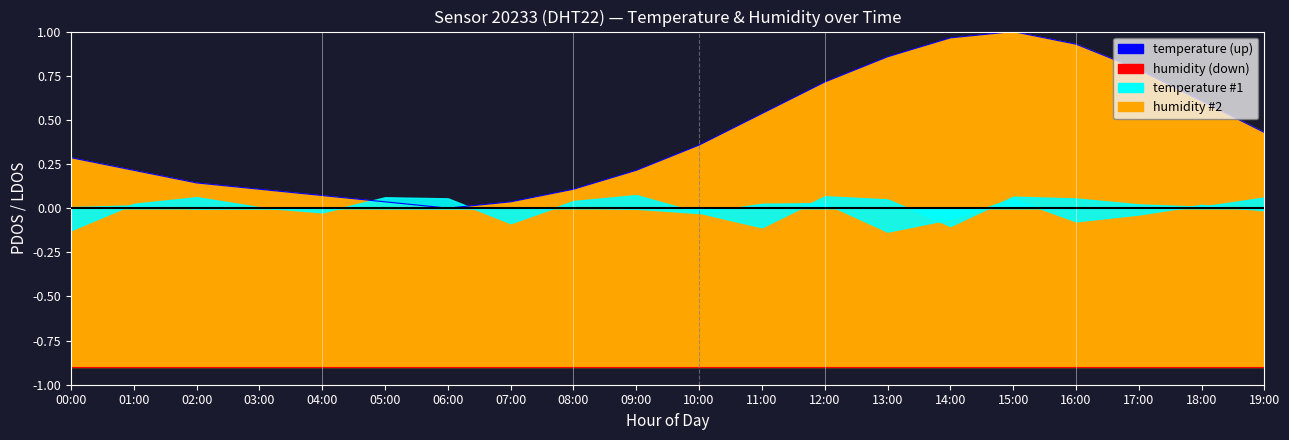

What is the approximate value of temperature (up) at 19:00?

0.4